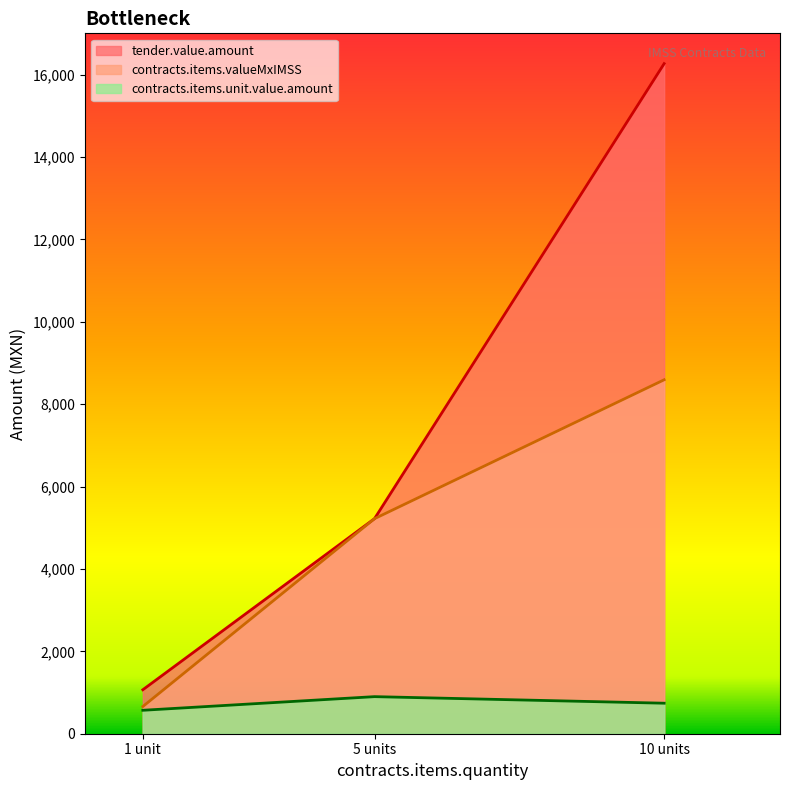

Rank the categories by contracts.items.valueMxIMSS value from lowest to highest.

1 unit, 5 units, 10 units